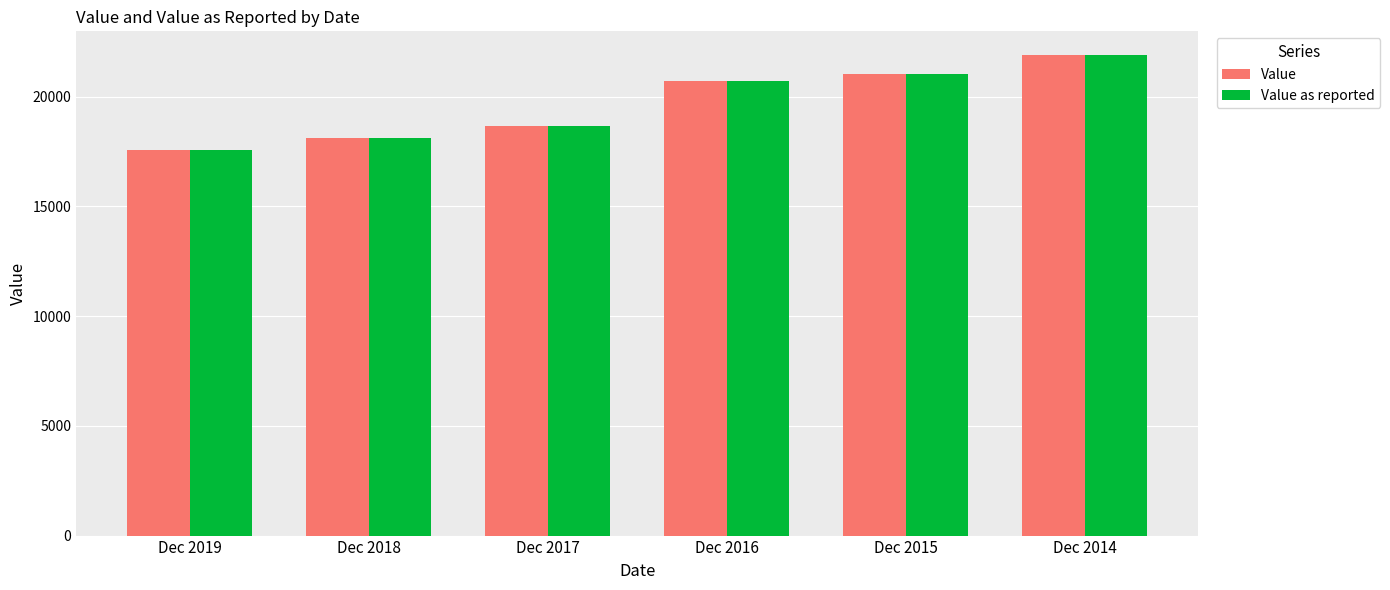

Reading left to right, list all the values displayed in this chart.

Value: 17560	18120	18680	20730	21040	21880
Value as reported: 17560	18120	18680	20730	21040	21880